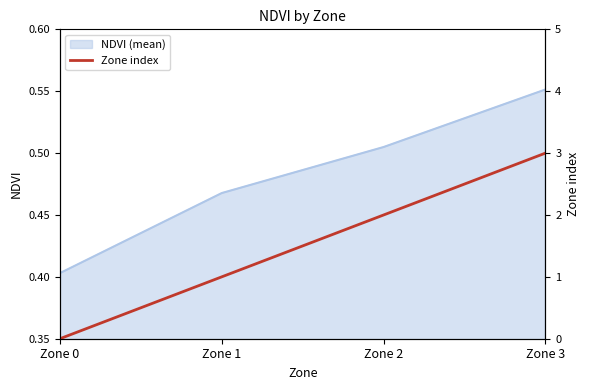

Which has a higher value, Zone 3 or Zone 1?

Zone 3